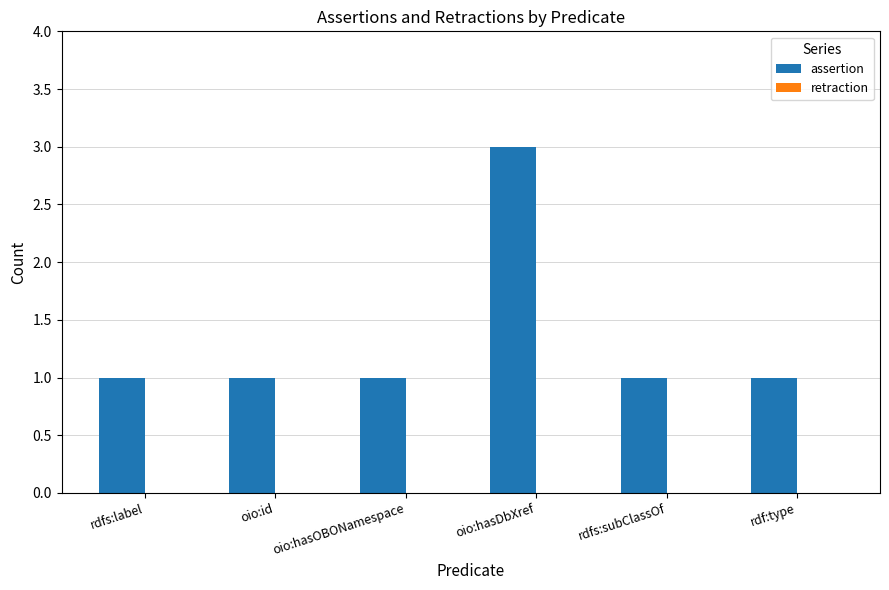

What is the greatest value displayed?

3